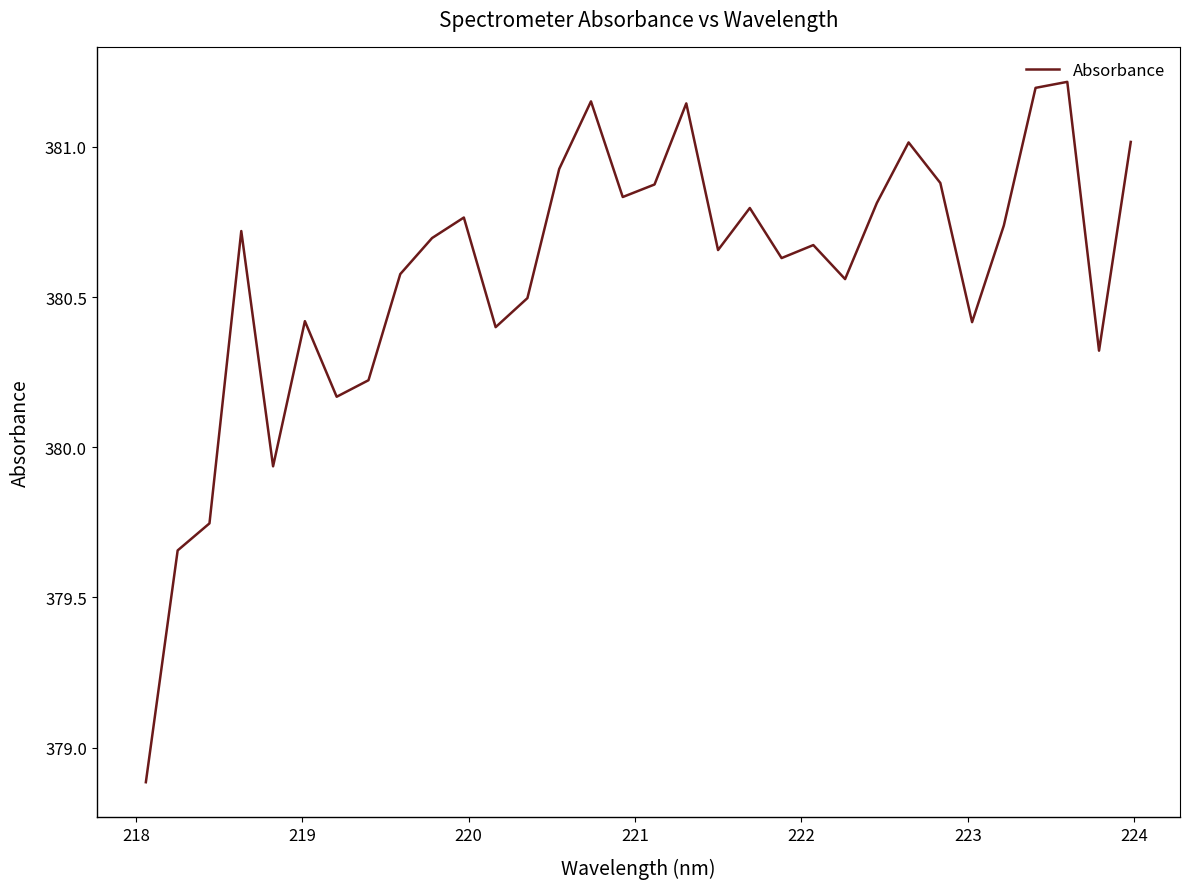

What is the minimum value shown in the chart?

378.9